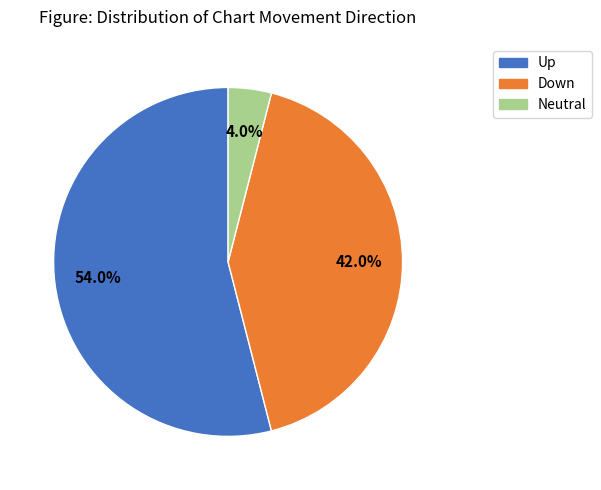

Is there any slice that represents more than half of the pie?

Yes